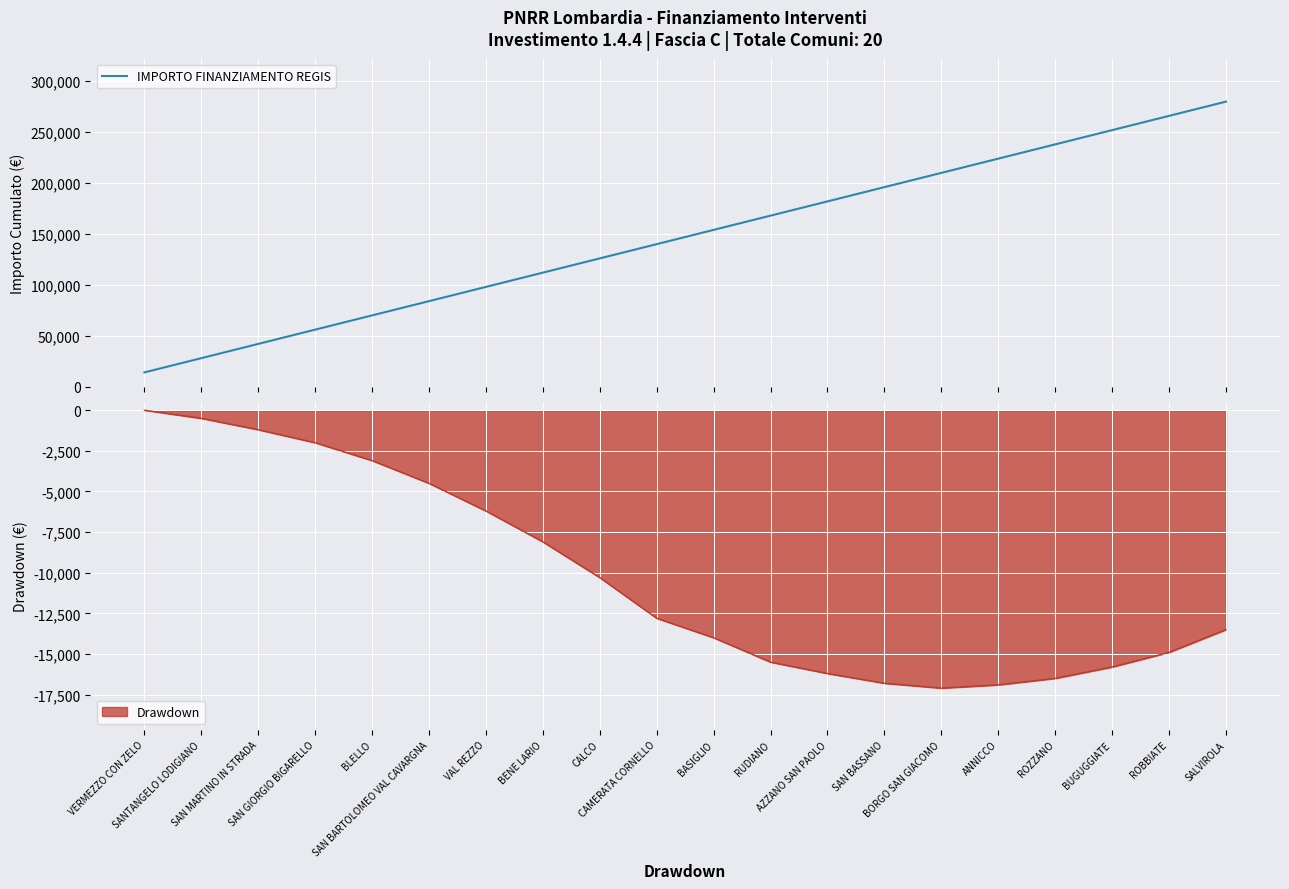

What is the change in value from BENE LARIO to SALVIROLA?

+168000